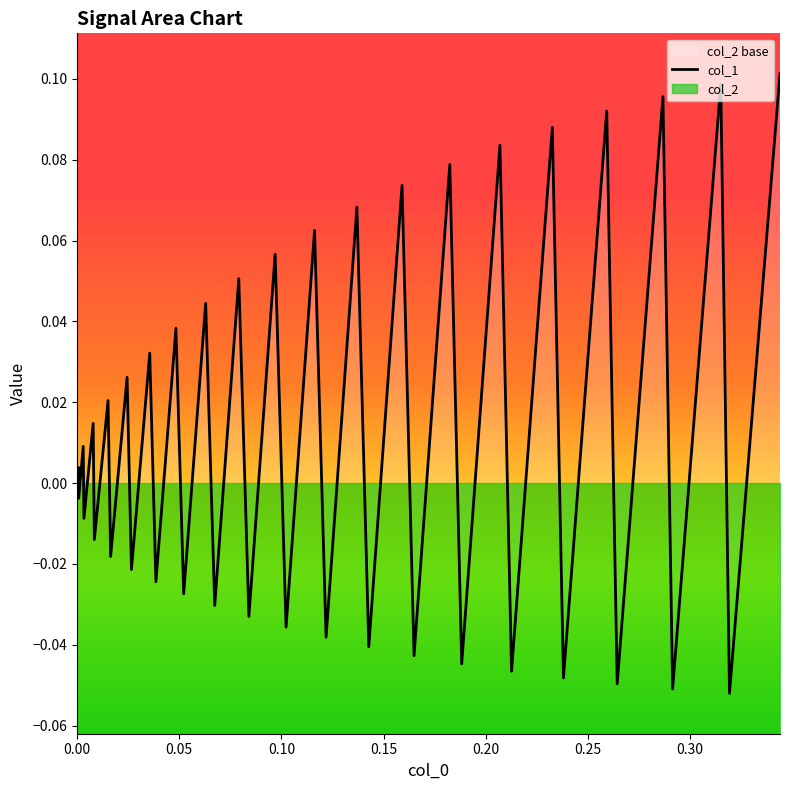

What is the difference between the maximum and second lowest values?

0.2